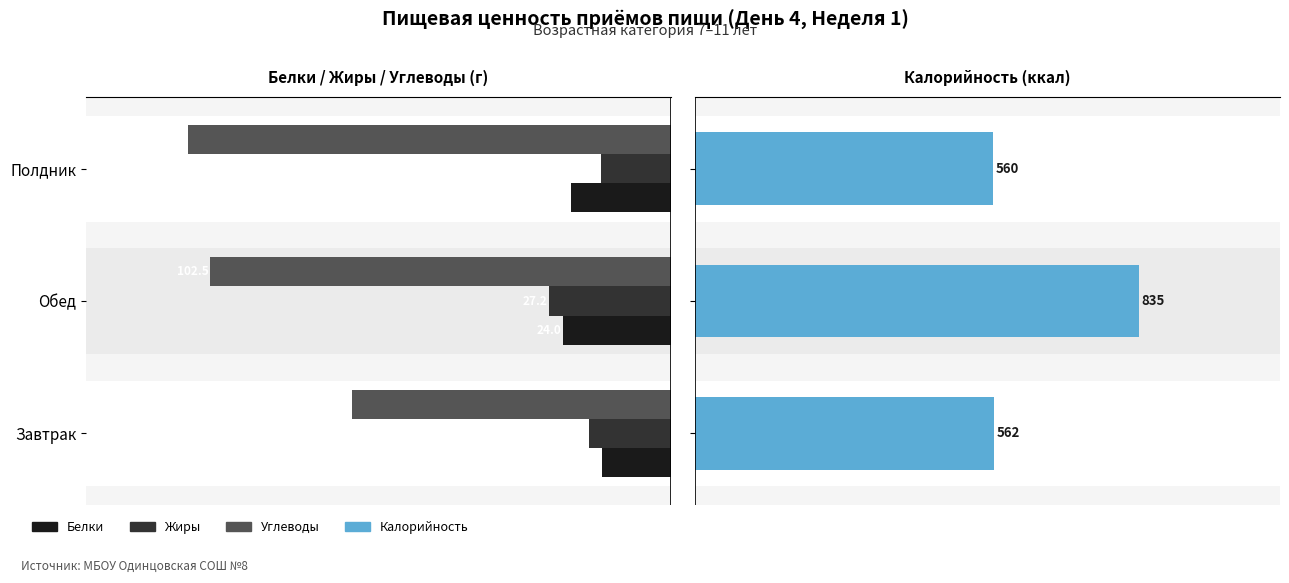

Which series has the widest spread of values?

Калорийность